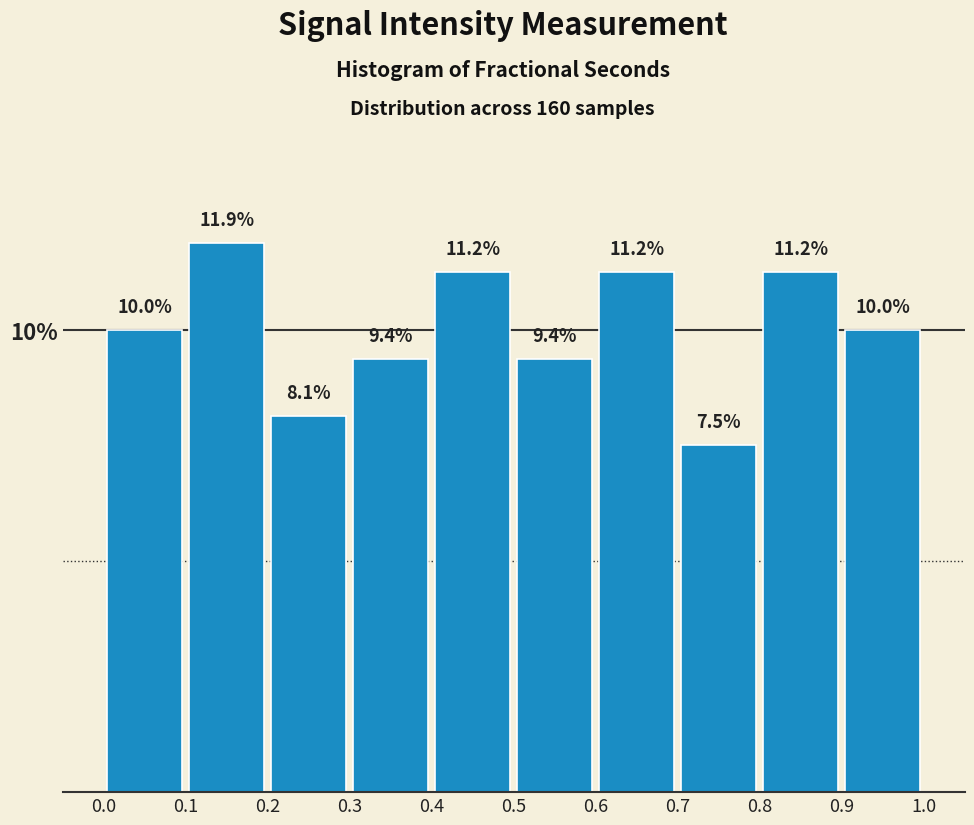

How tall is the bar that spans 0.0 to 0.1 on the x-axis?

10.0